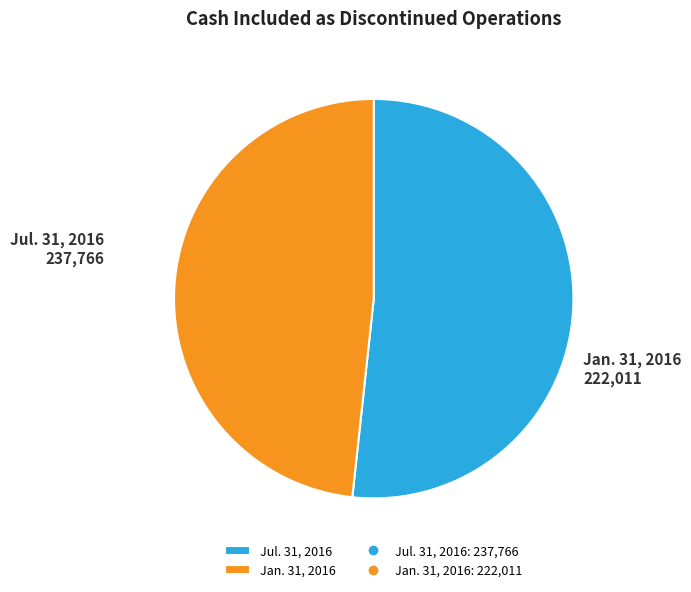

Rank the categories by value from lowest to highest.

Jan. 31, 2016, Jul. 31, 2016